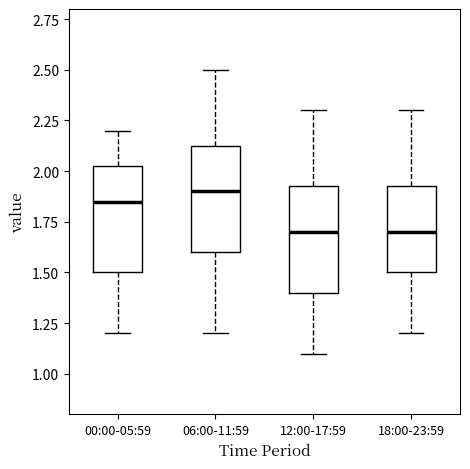

Reading left to right, read every box against the y-axis: the position of its median line, the range the box covers, and the ends of its whiskers. The values are not printed on the chart, so give them approximately, as read against the axis.

00:00-05:59: median 1.85, box 1.50 to 2.05, whiskers 1.20 to 2.20
06:00-11:59: median 1.90, box 1.60 to 2.15, whiskers 1.20 to 2.50
12:00-17:59: median 1.70, box 1.40 to 1.95, whiskers 1.10 to 2.30
18:00-23:59: median 1.70, box 1.50 to 1.95, whiskers 1.20 to 2.30